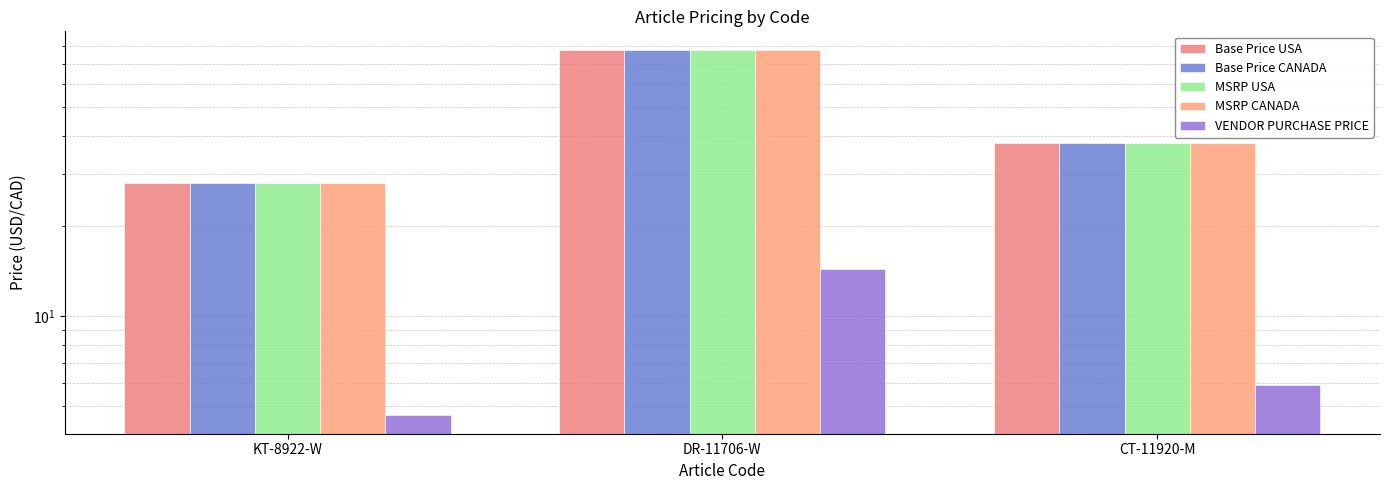

The Base Price CANADA series shows 78.0 at DR-11706-W. True or false?

True